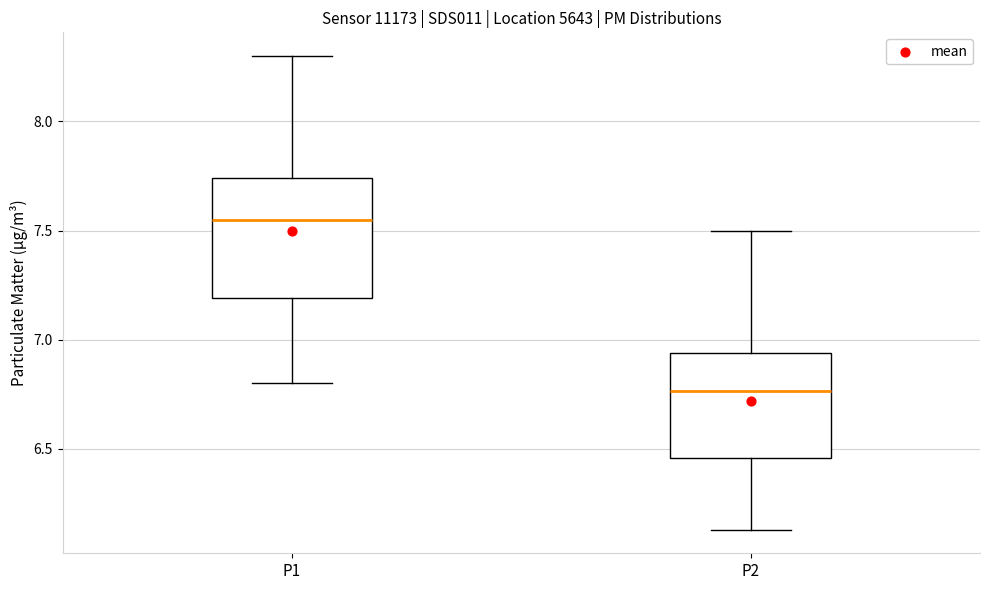

Where is the lower edge of the box for P1 on the y-axis? The values are not printed on the chart, so give them approximately, as read against the axis.

7.20